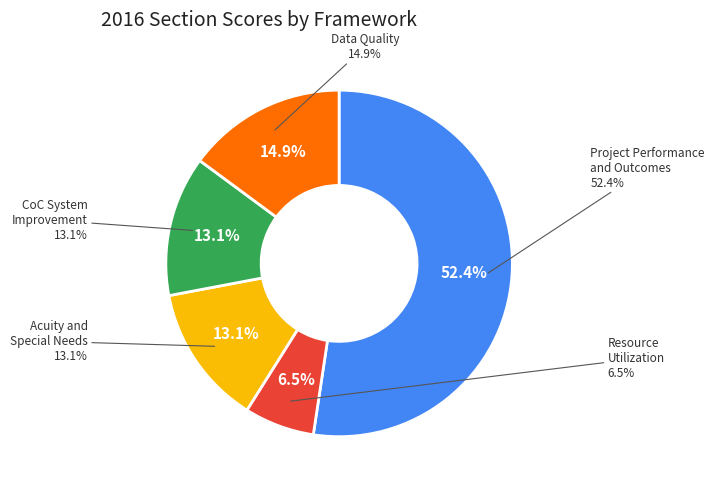

Count the number of slices in the pie.

5